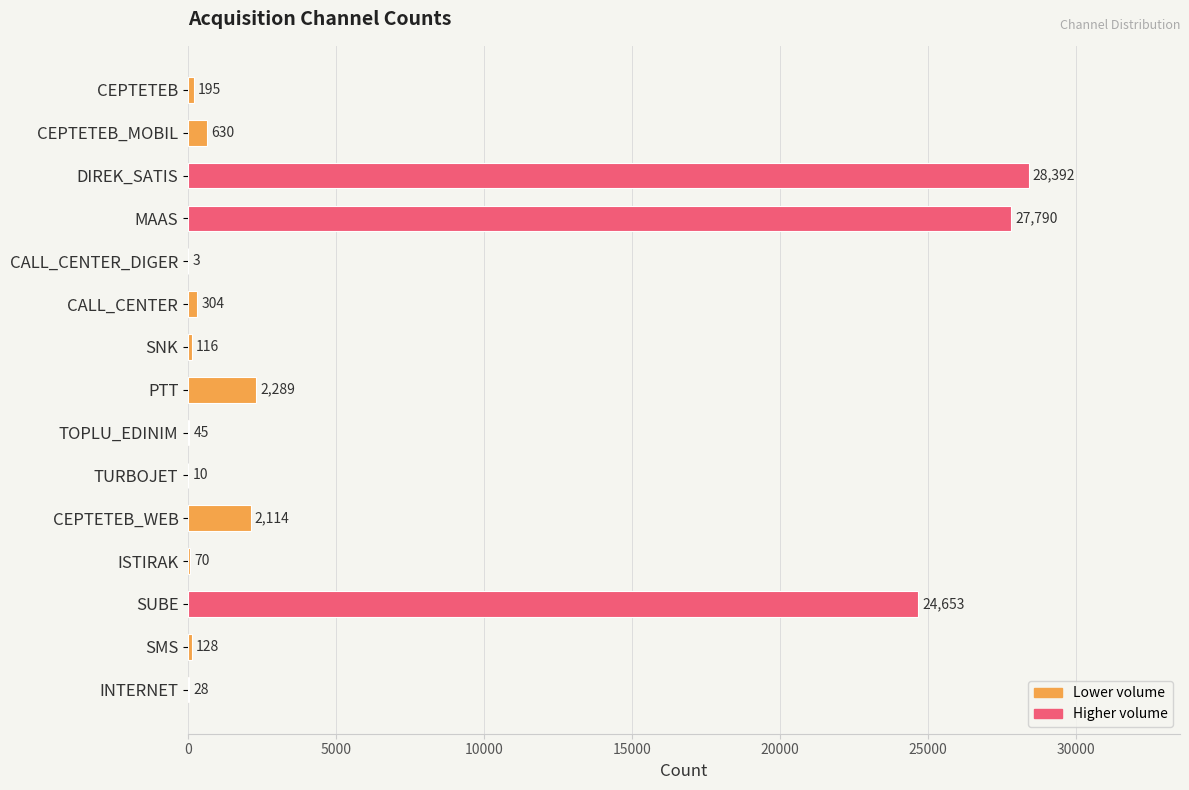

The value at MAAS is 18441. True or false?

False